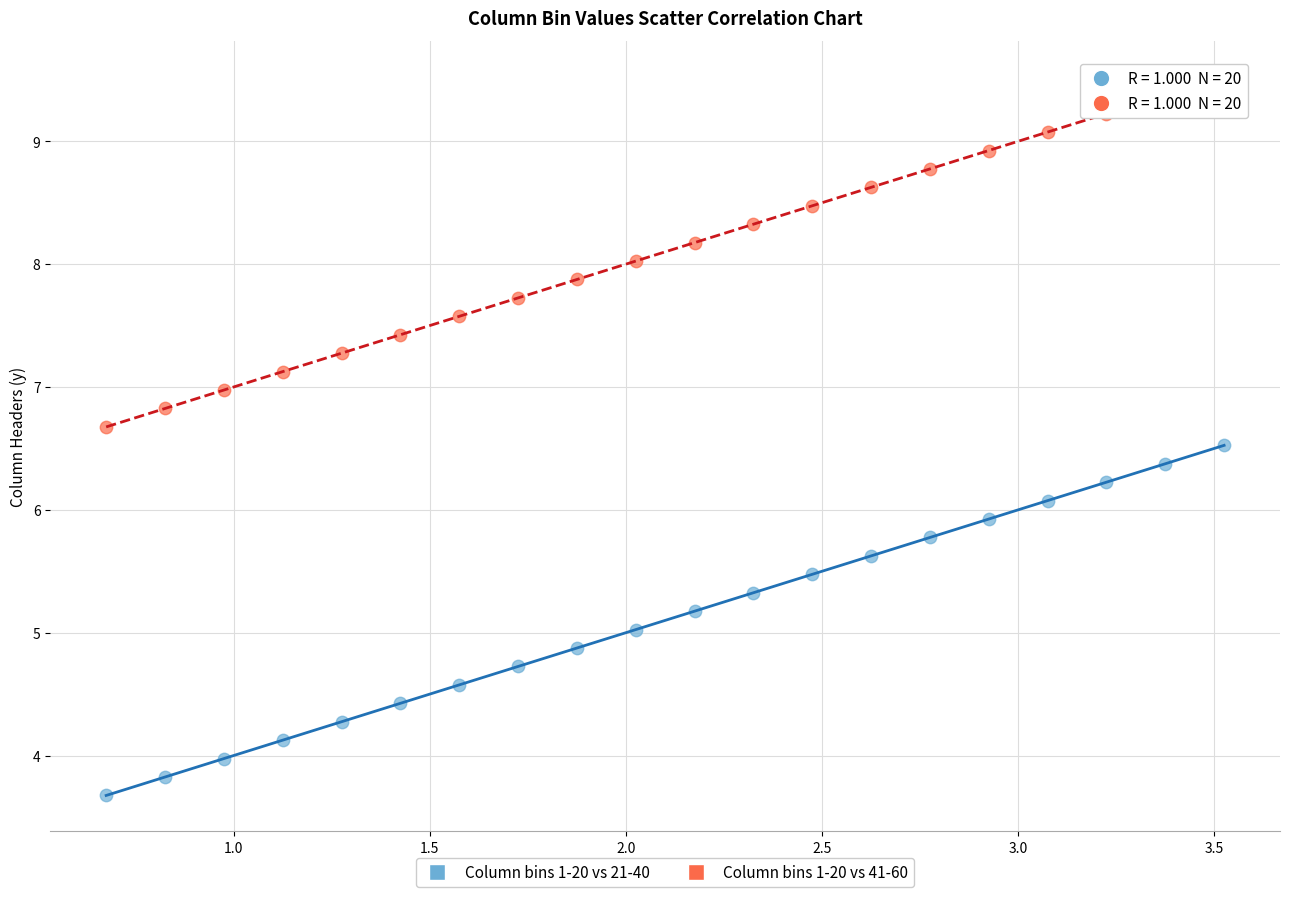

Which series contains the highest Y value?

Column bins 1-20 vs 41-60